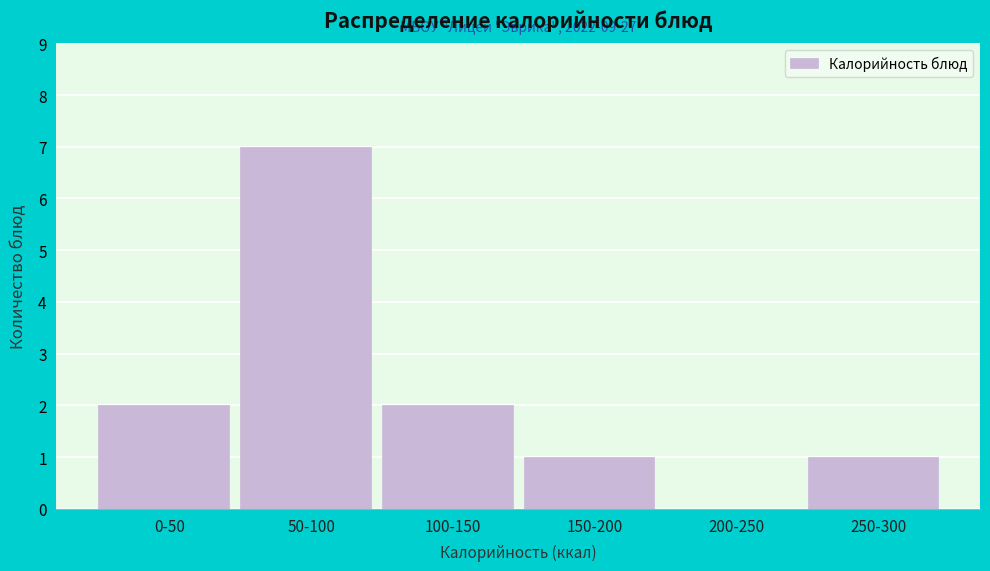

Reading right to left, extract all data points from this chart.

250-300=1	200-250=0	150-200=1	100-150=2	50-100=7	0-50=2